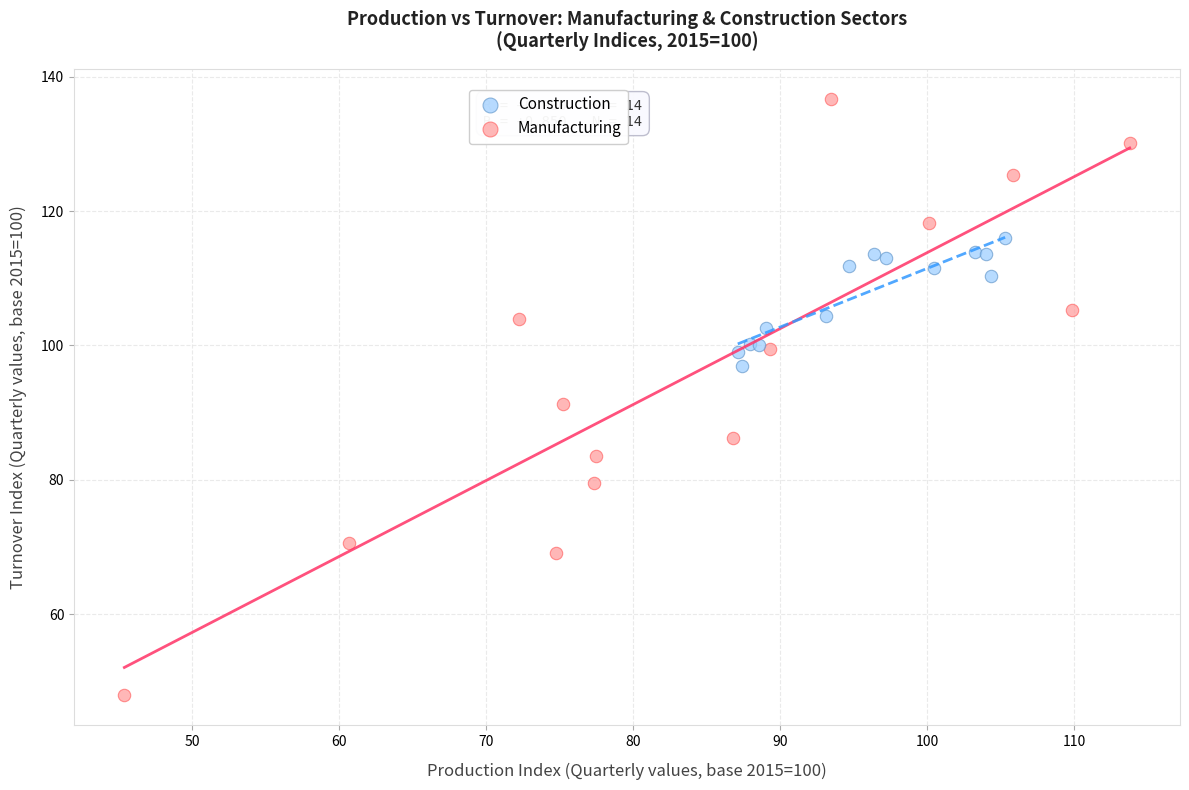

Which series has the widest spread of Y values?

Manufacturing